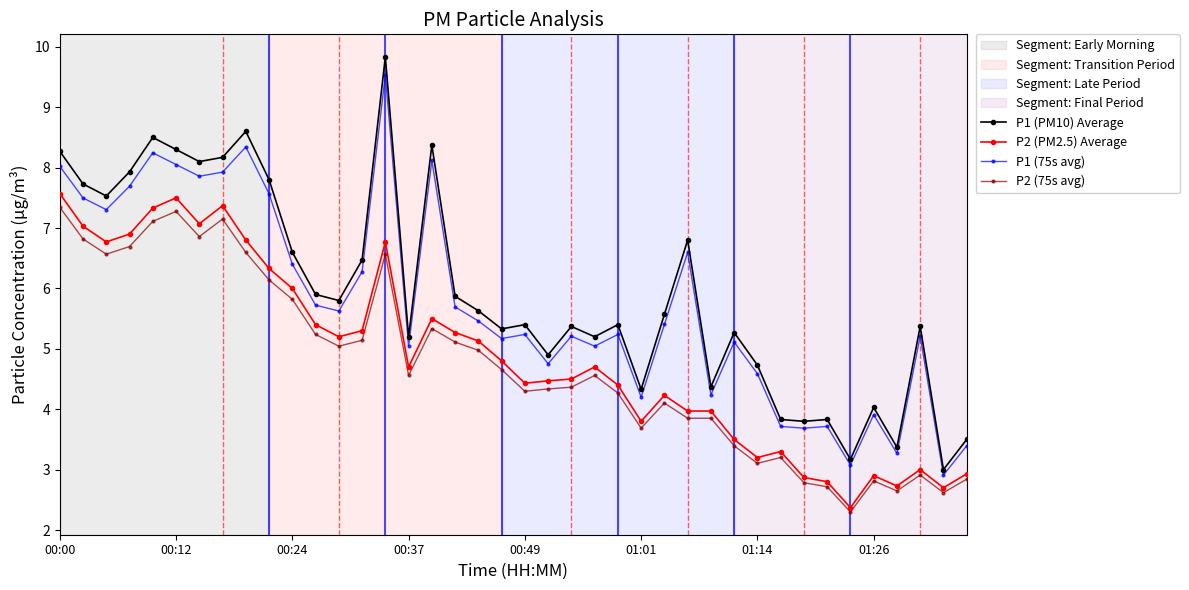

What is the value of the P1 (75s avg) point at the 31st from the left?

4.6